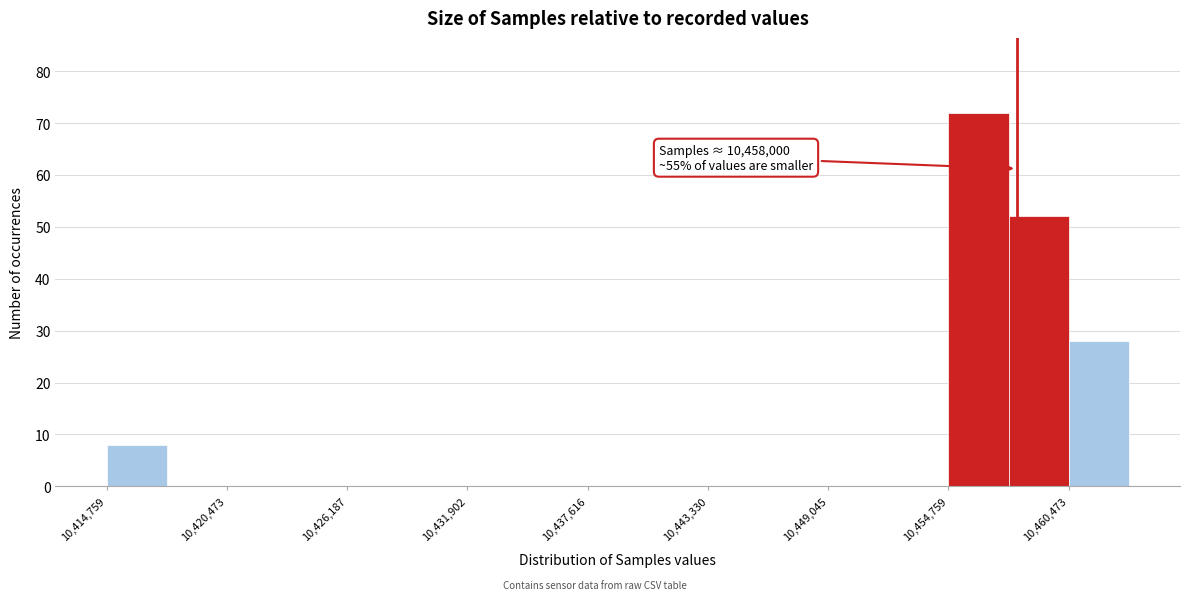

Around what value on the x-axis is the tallest bar? Give the approximate position of its centre, as read against the axis.

10456000